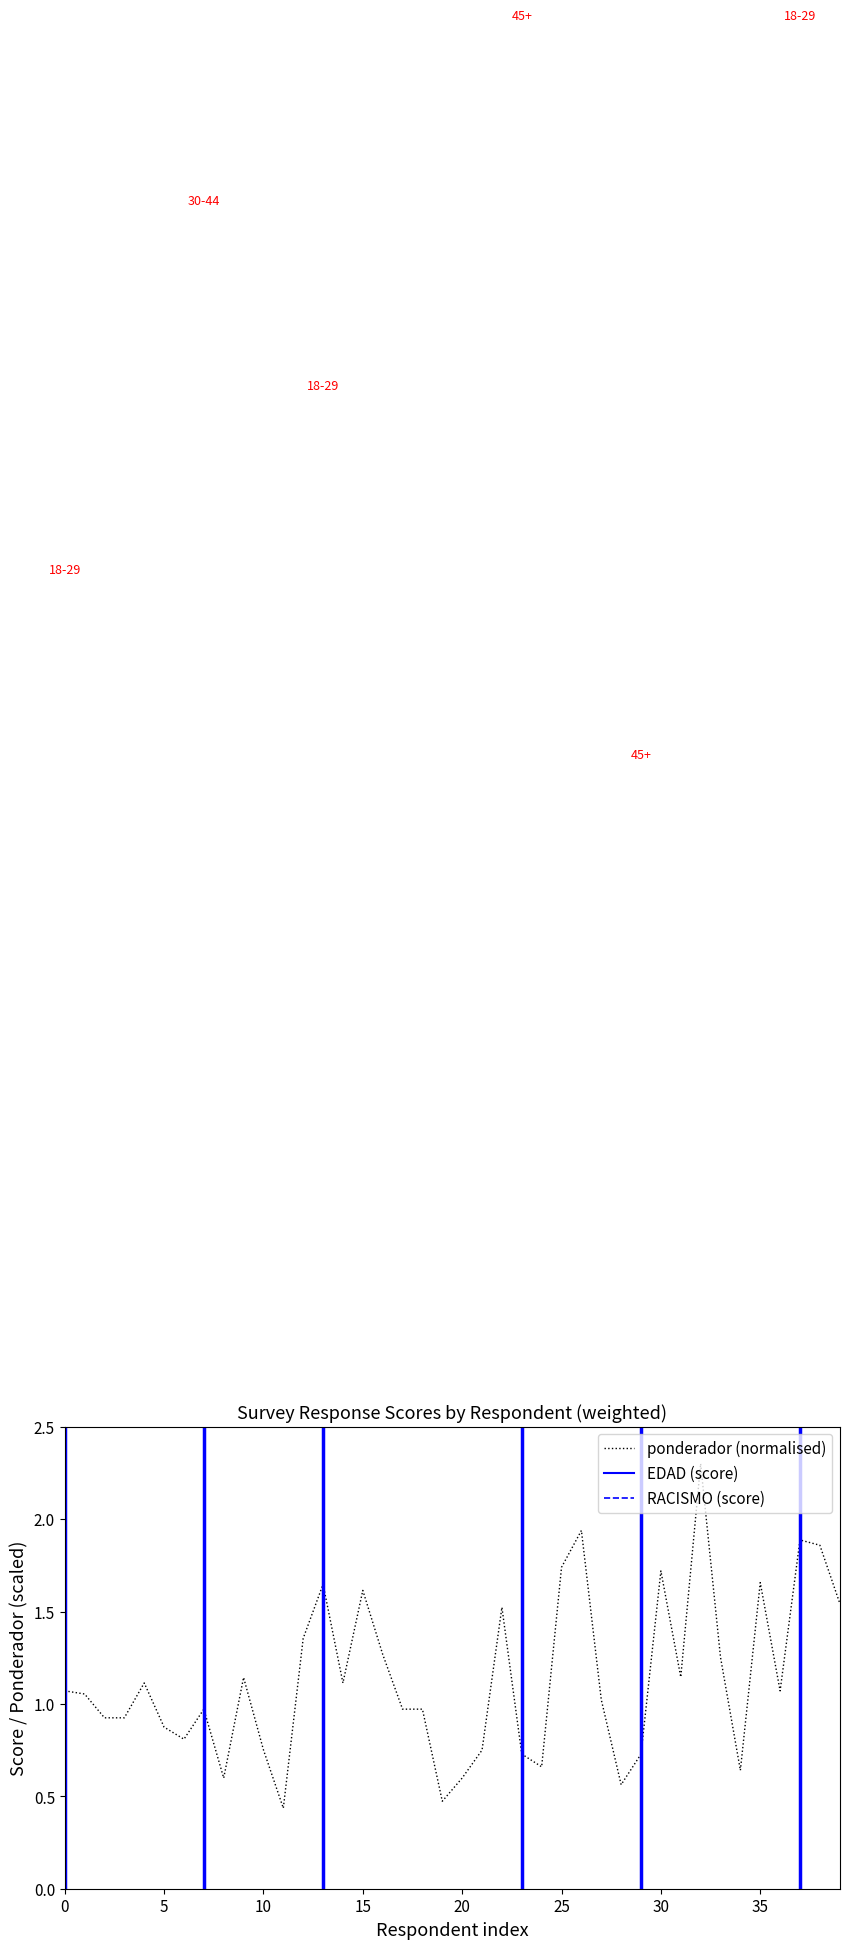

What is the total value across all series at 0?

14.1